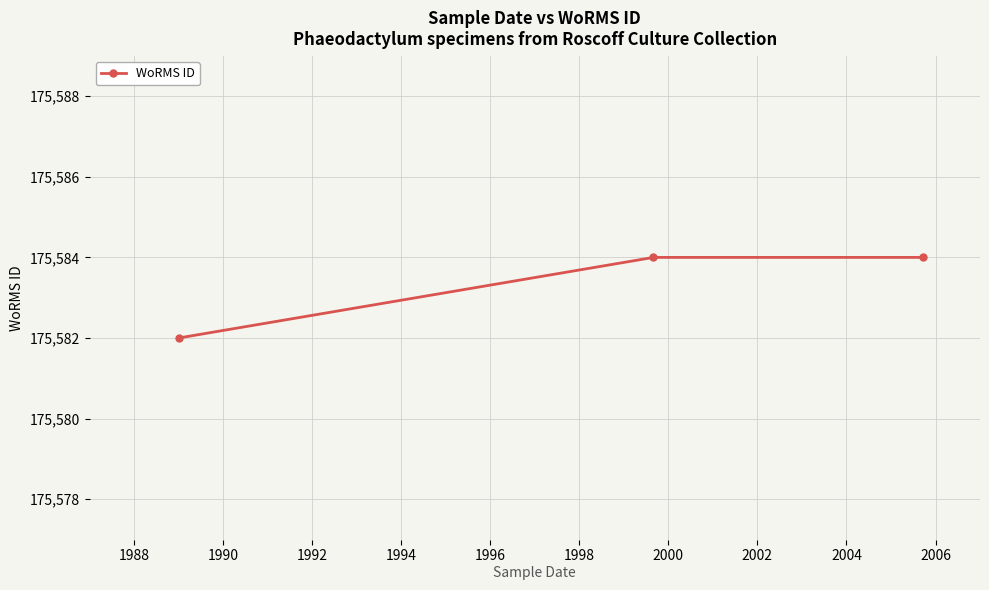

What is the sum of all values?

526750